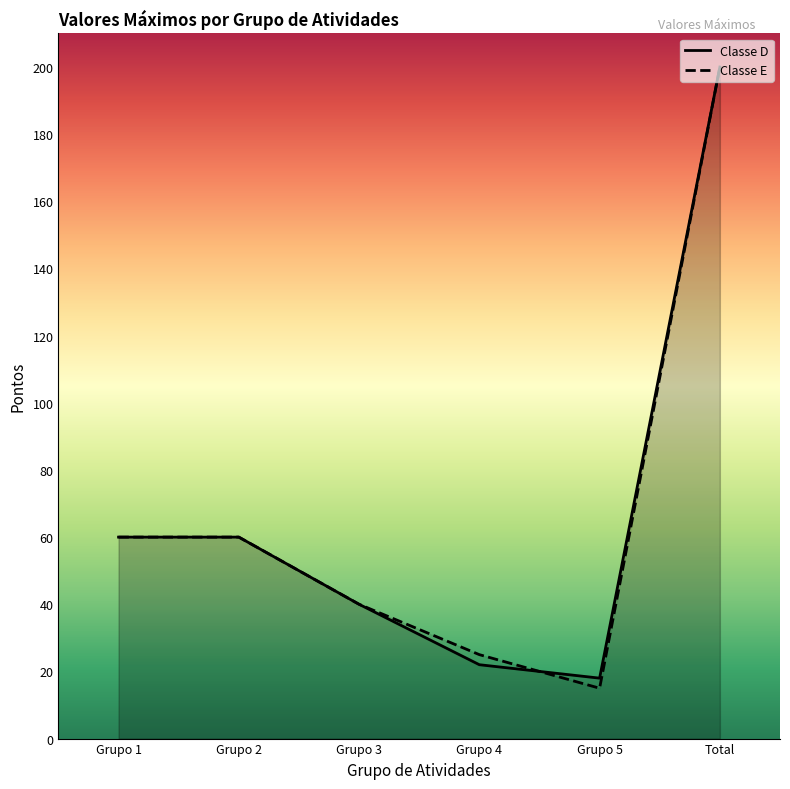

True or false: Classe D has more than 1 points higher than both neighbors.

False